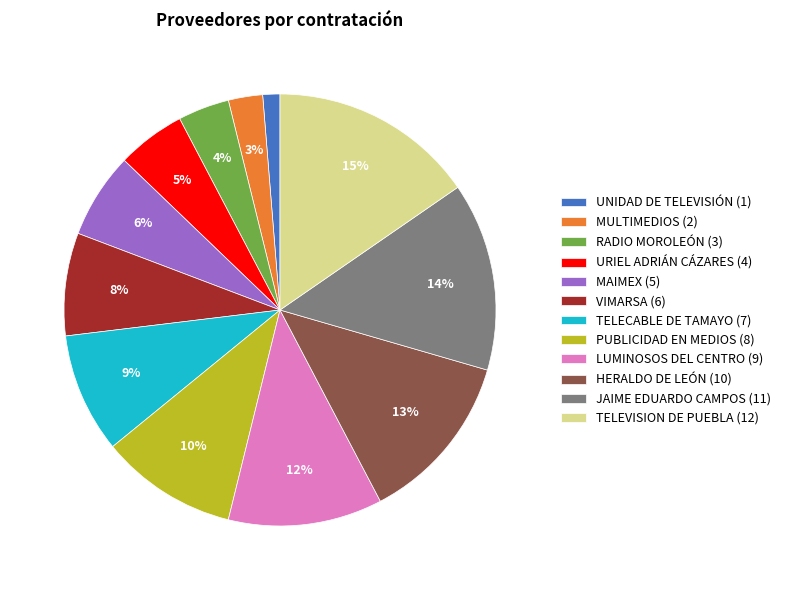

Is there any slice that represents more than half of the pie?

No